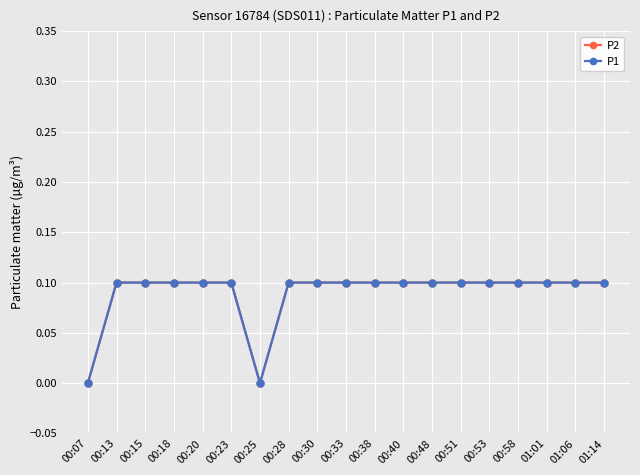

Read the P2 value at 00:40.

0.1